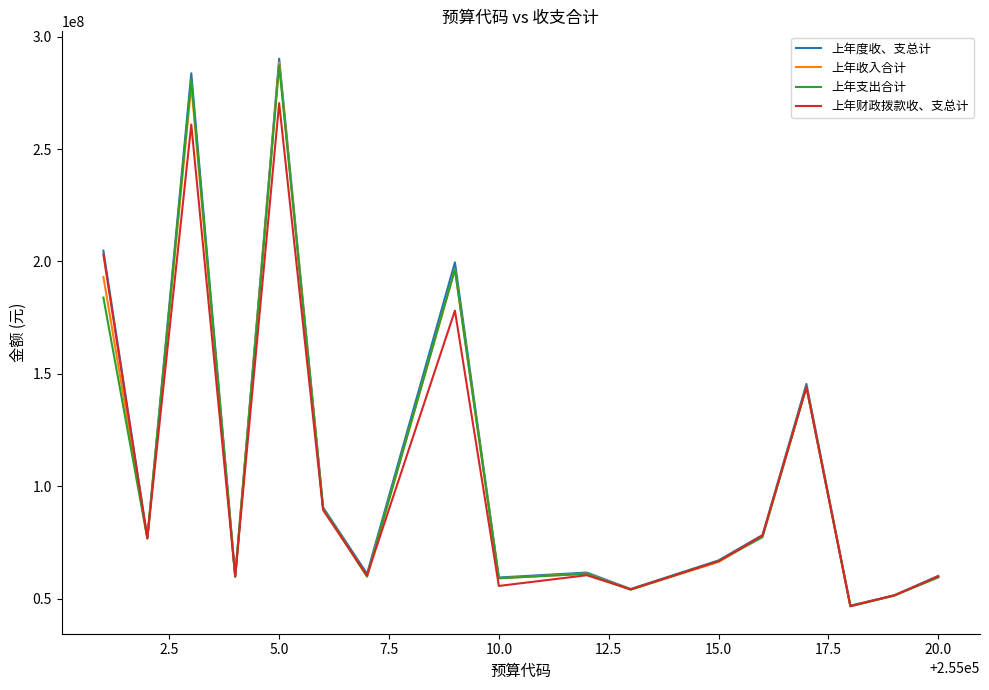

What is the maximum value for 上年支出合计?

287299250.9